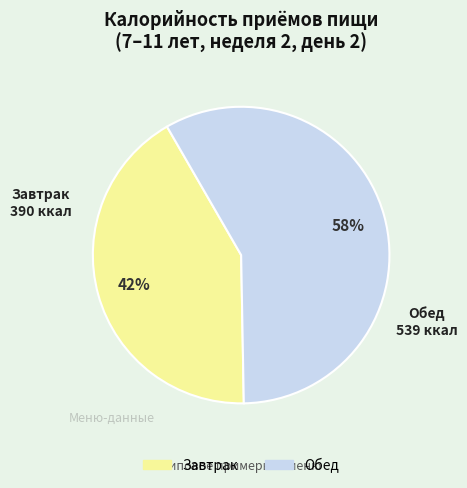

Do Завтрак and Обед together represent more than half of the pie?

Yes